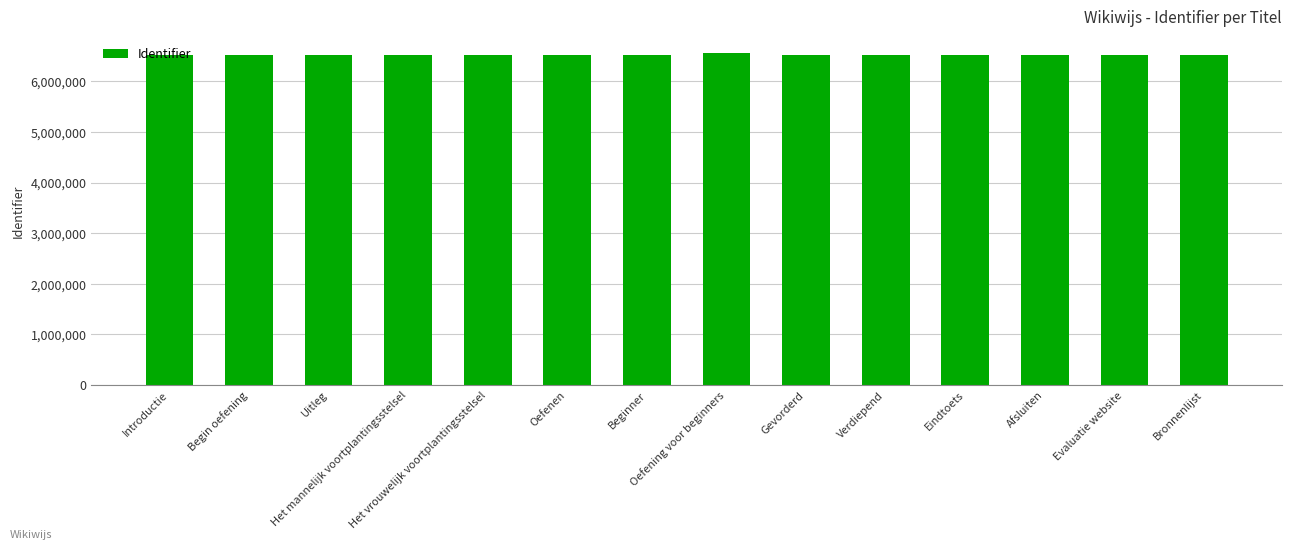

What is the difference between the maximum and minimum values?

30304